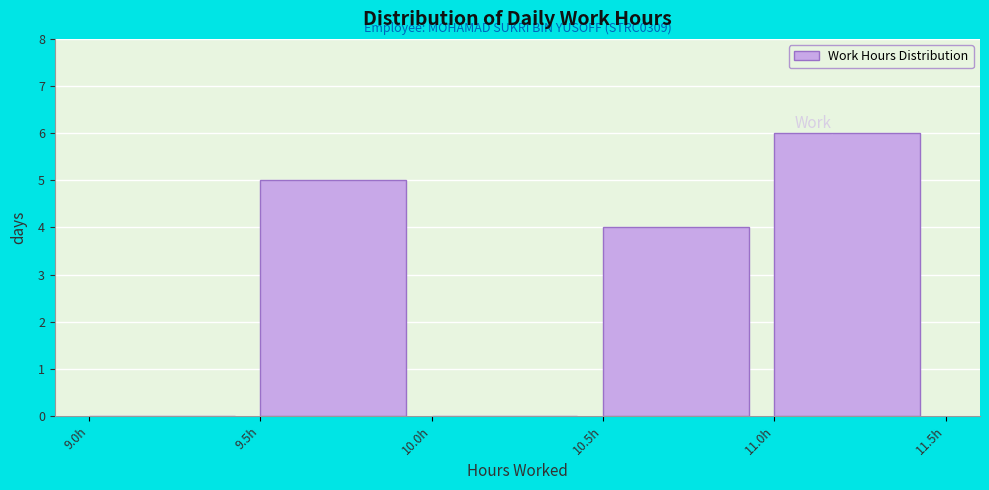

Which range on the x-axis has the tallest bar?

11.0 to 11.5